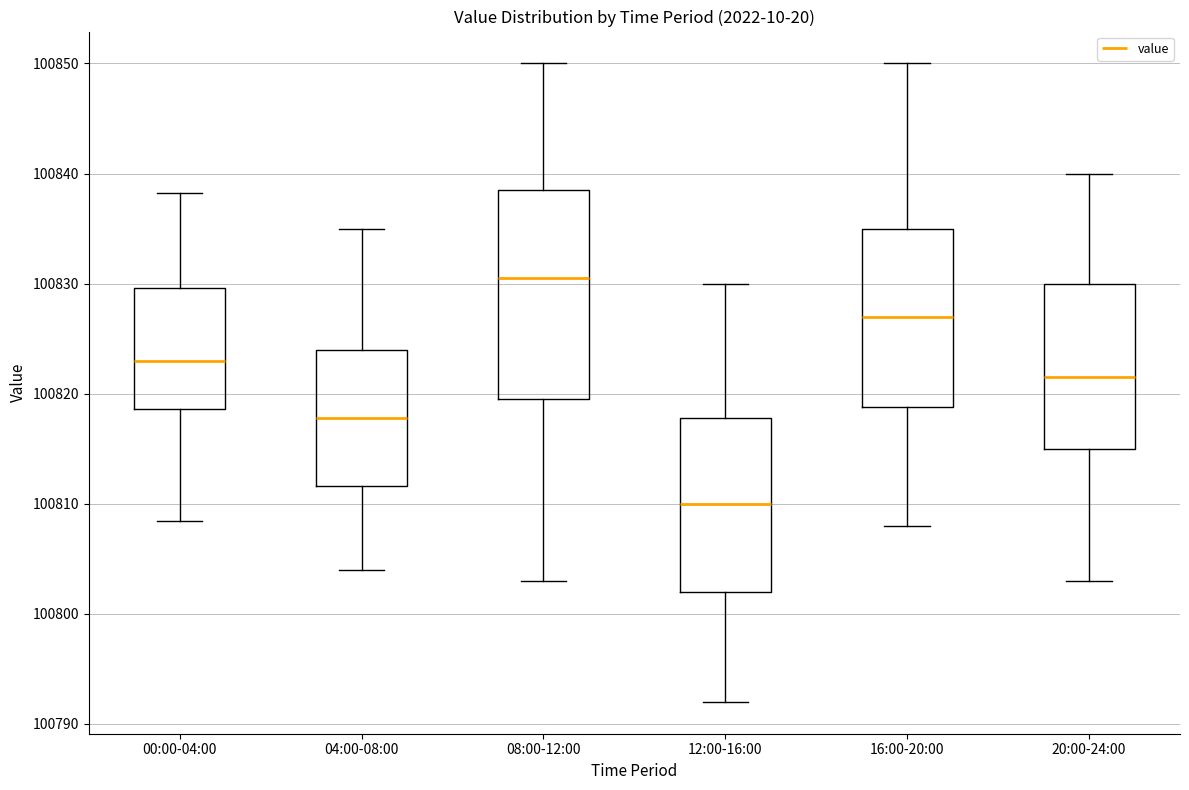

Reading left to right, transcribe this box plot: for each box, give where its median line is, the range the box spans, and where its two whiskers end, as read against the y-axis. The values are not printed on the chart, so give them approximately, as read against the axis.

00:00-04:00: median 100823, box 100819 to 100830, whiskers 100808 to 100838
04:00-08:00: median 100818, box 100812 to 100824, whiskers 100804 to 100835
08:00-12:00: median 100831, box 100820 to 100839, whiskers 100803 to 100850
12:00-16:00: median 100810, box 100802 to 100818, whiskers 100792 to 100830
16:00-20:00: median 100827, box 100819 to 100835, whiskers 100808 to 100850
20:00-24:00: median 100822, box 100815 to 100830, whiskers 100803 to 100840